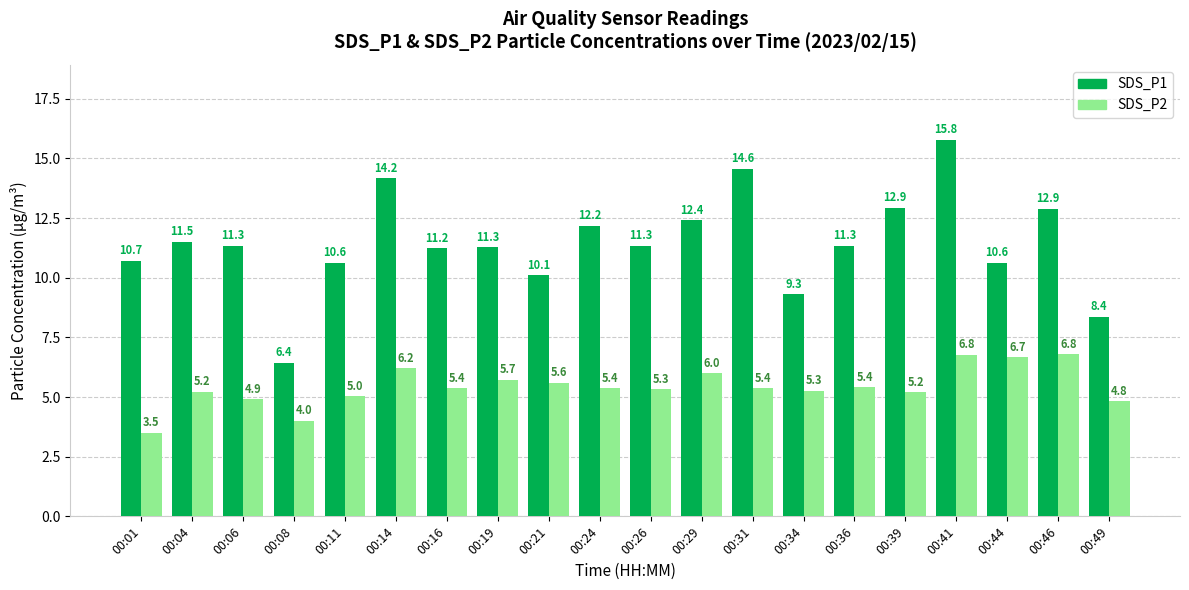

What is the difference between the maximum and minimum values in the SDS_P2 series?

3.3